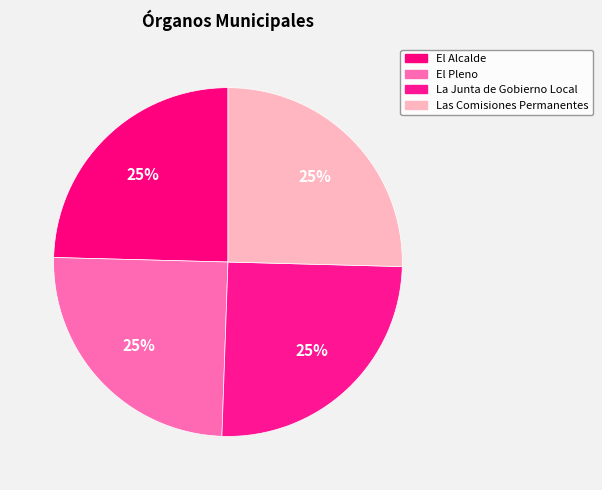

How many segments does this pie chart have?

4